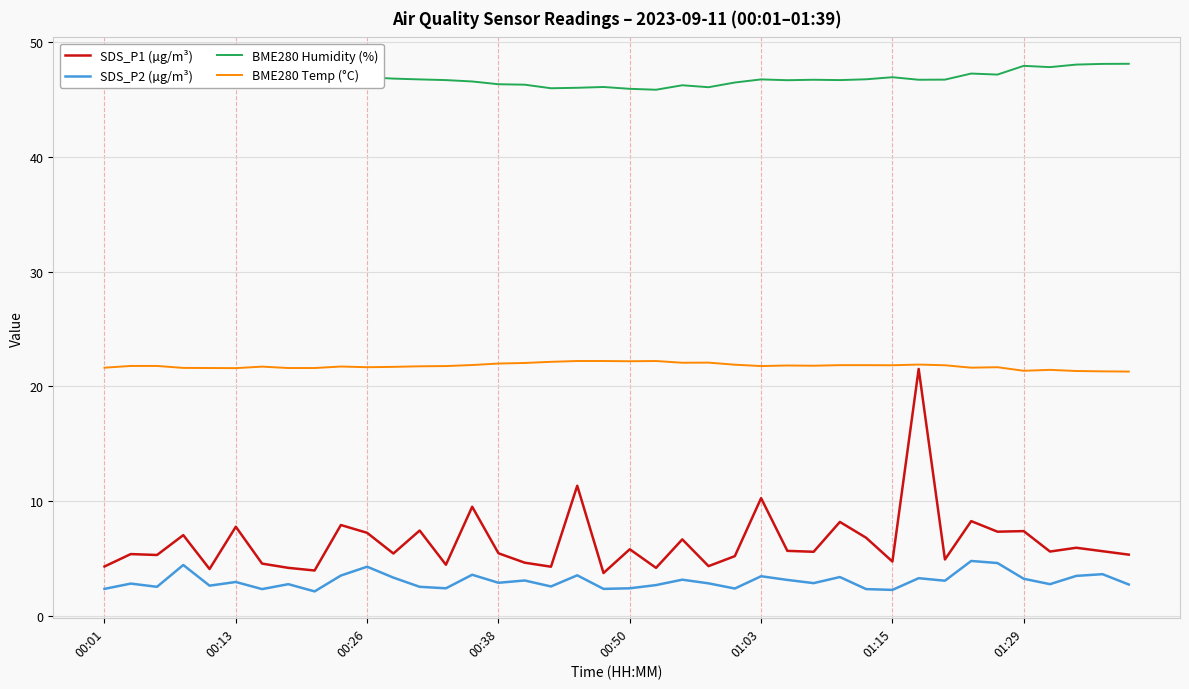

Which series has the largest total across all categories?

BME280 Humidity (%)